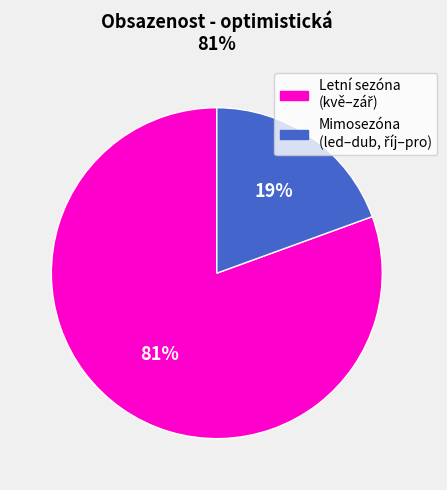

To the nearest percent, what is the average slice percentage?

50%